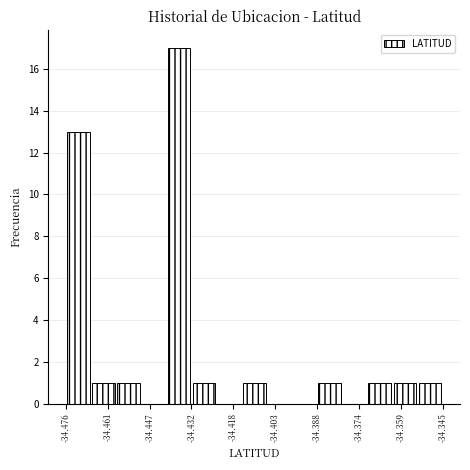

Over which range of the x-axis is the bar tallest?

-34.440 to -34.432